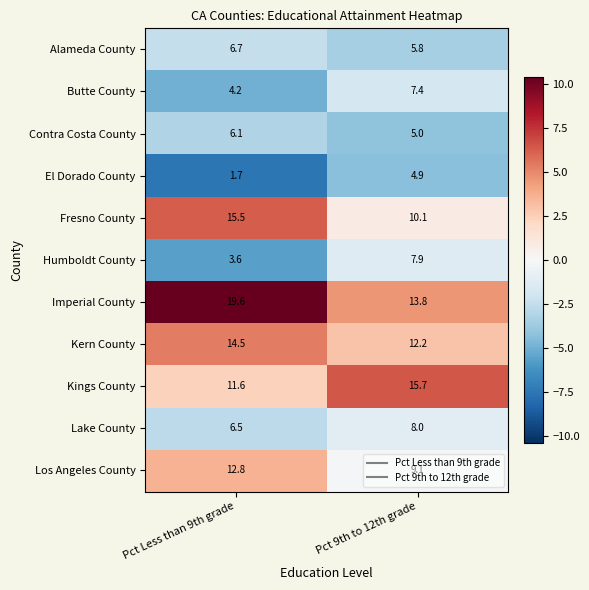

Is it true that Imperial County equals 6.4 at Pct 9th to 12th grade?

False